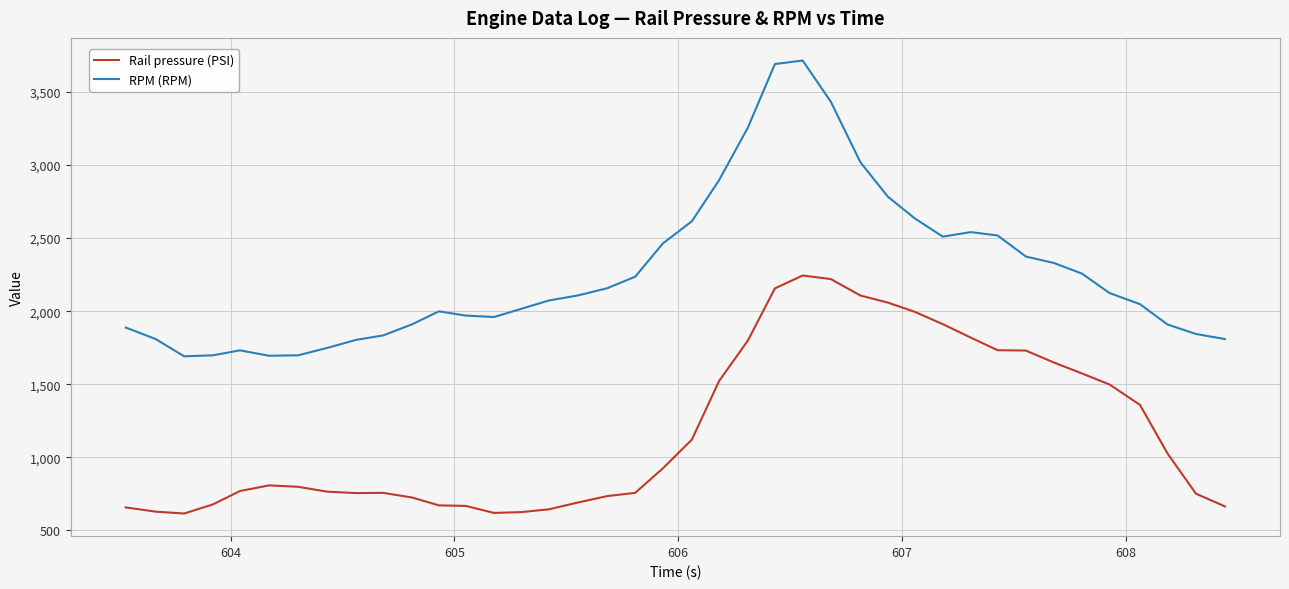

Which series has the largest range (max minus min)?

RPM (RPM)